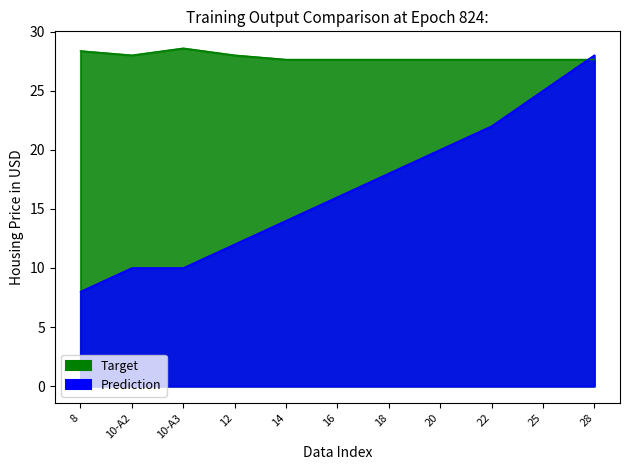

Which category has the lowest value across all series?

8